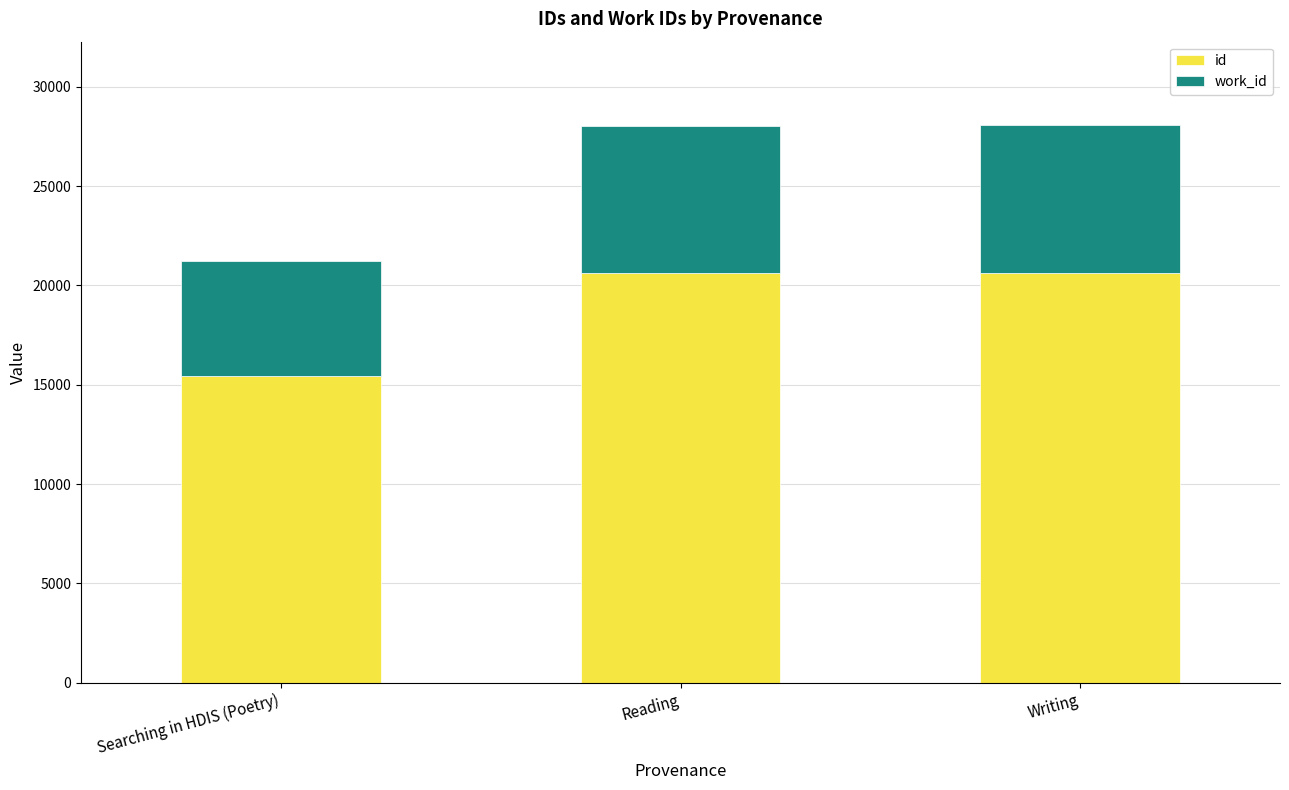

What is the minimum value for id?

15443